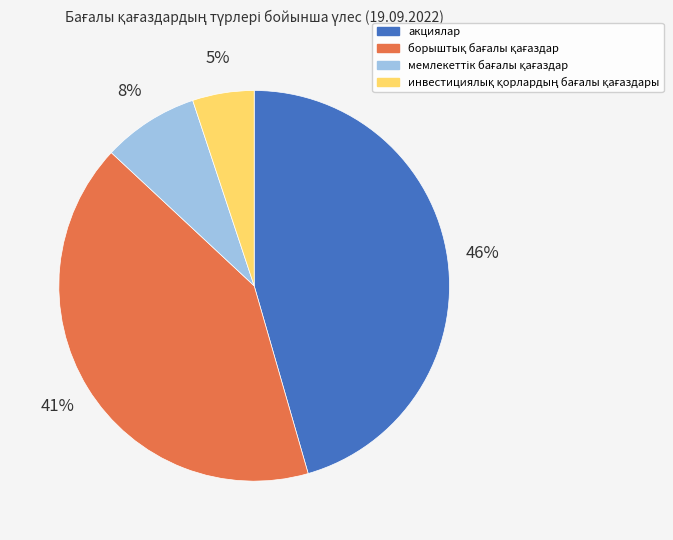

Does any single category account for the majority?

No